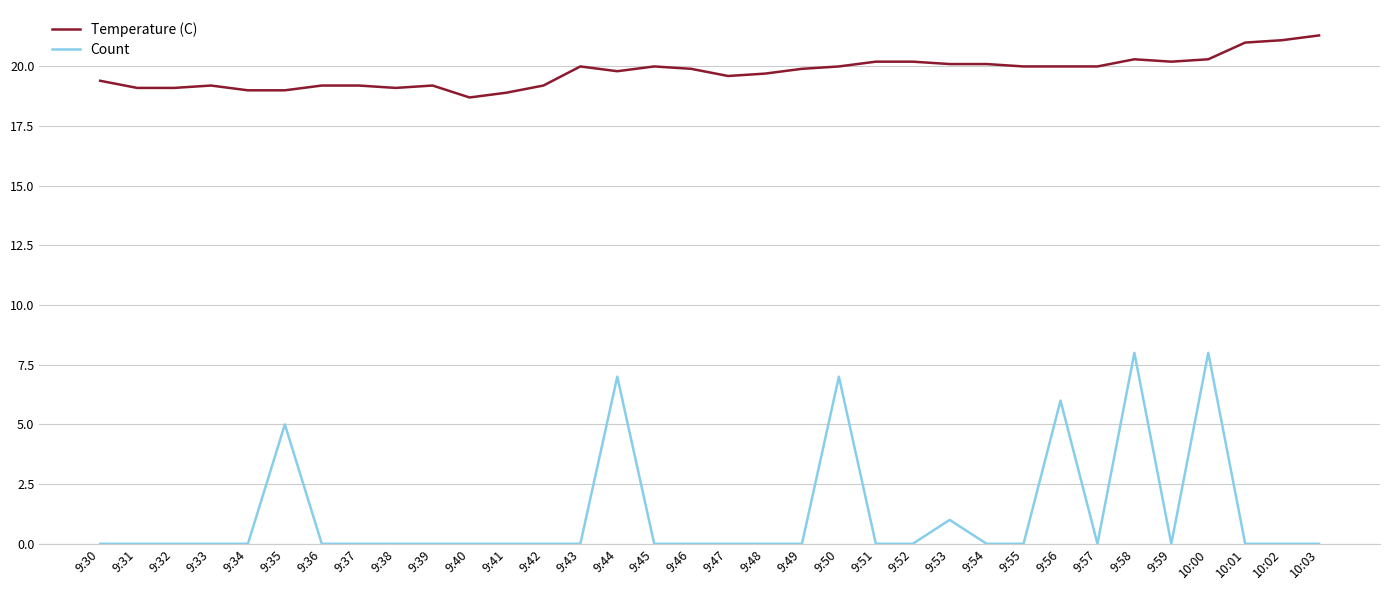

Count the number of categories in the chart.

34